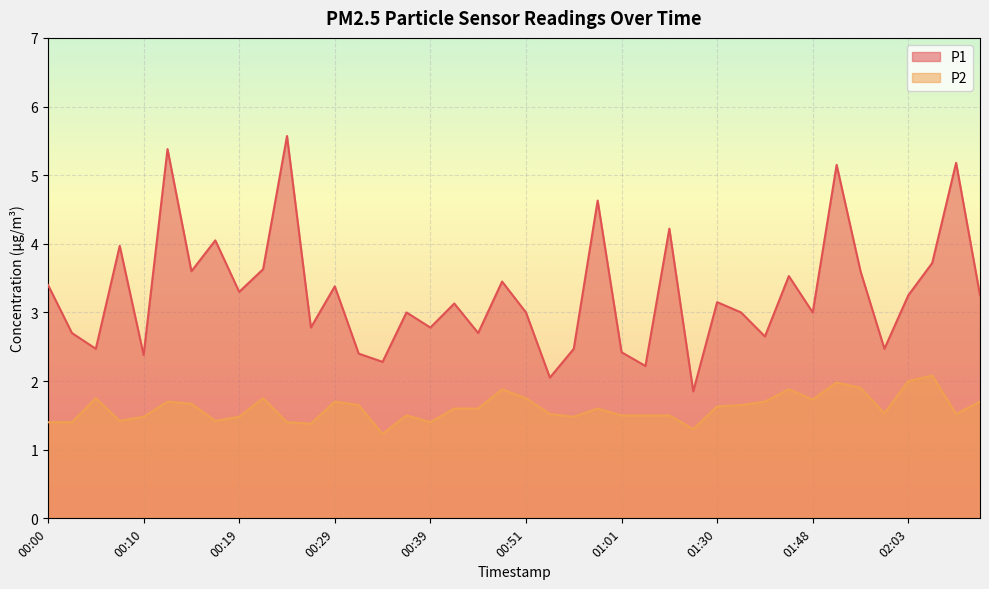

The value of P2 at 00:46 is 1.0. True or false?

False